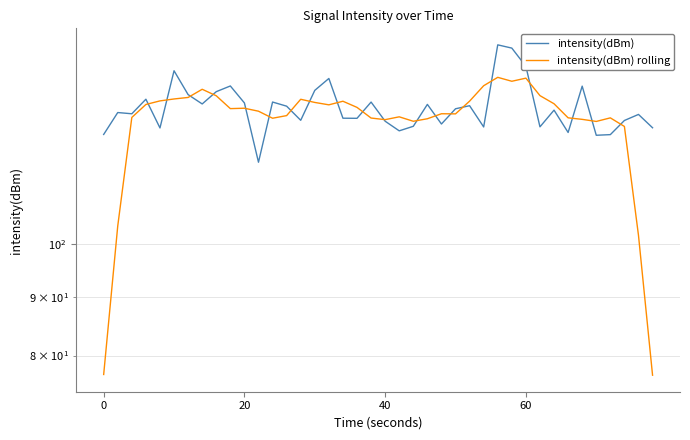

How many values in the intensity(dBm) series exceed 130?

22